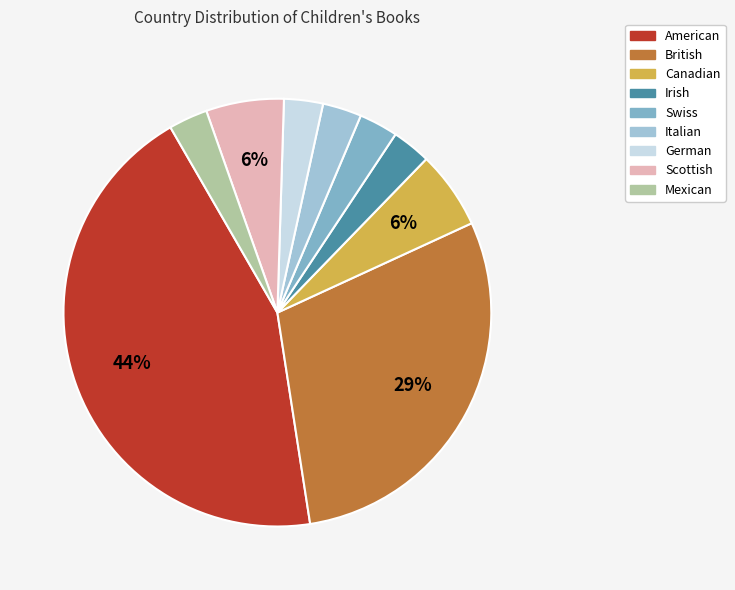

To the nearest percent, what is the average slice percentage?

11%